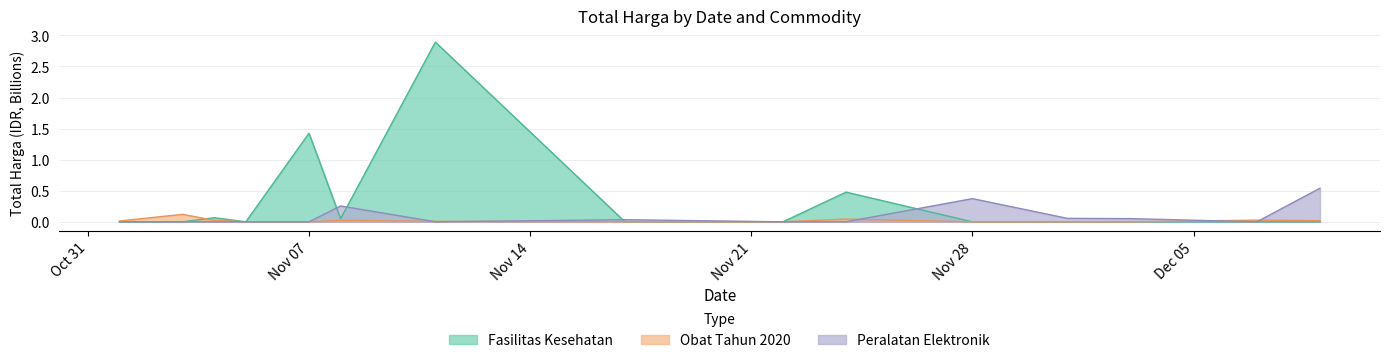

What is the average value of the Peralatan Elektronik series?

0.1